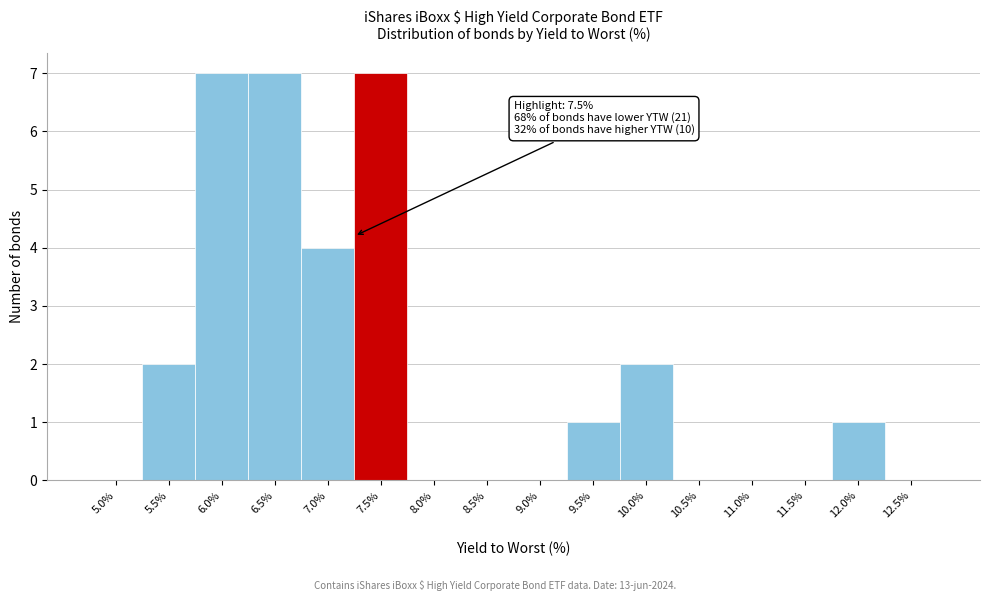

Reading left to right, what are all the values shown in this chart?

5.0%=0	5.5%=2	6.0%=7	6.5%=7	7.0%=4	7.5%=7	8.0%=0	8.5%=0	9.0%=0	9.5%=1	10.0%=2	10.5%=0	11.0%=0	11.5%=0	12.0%=1	12.5%=0